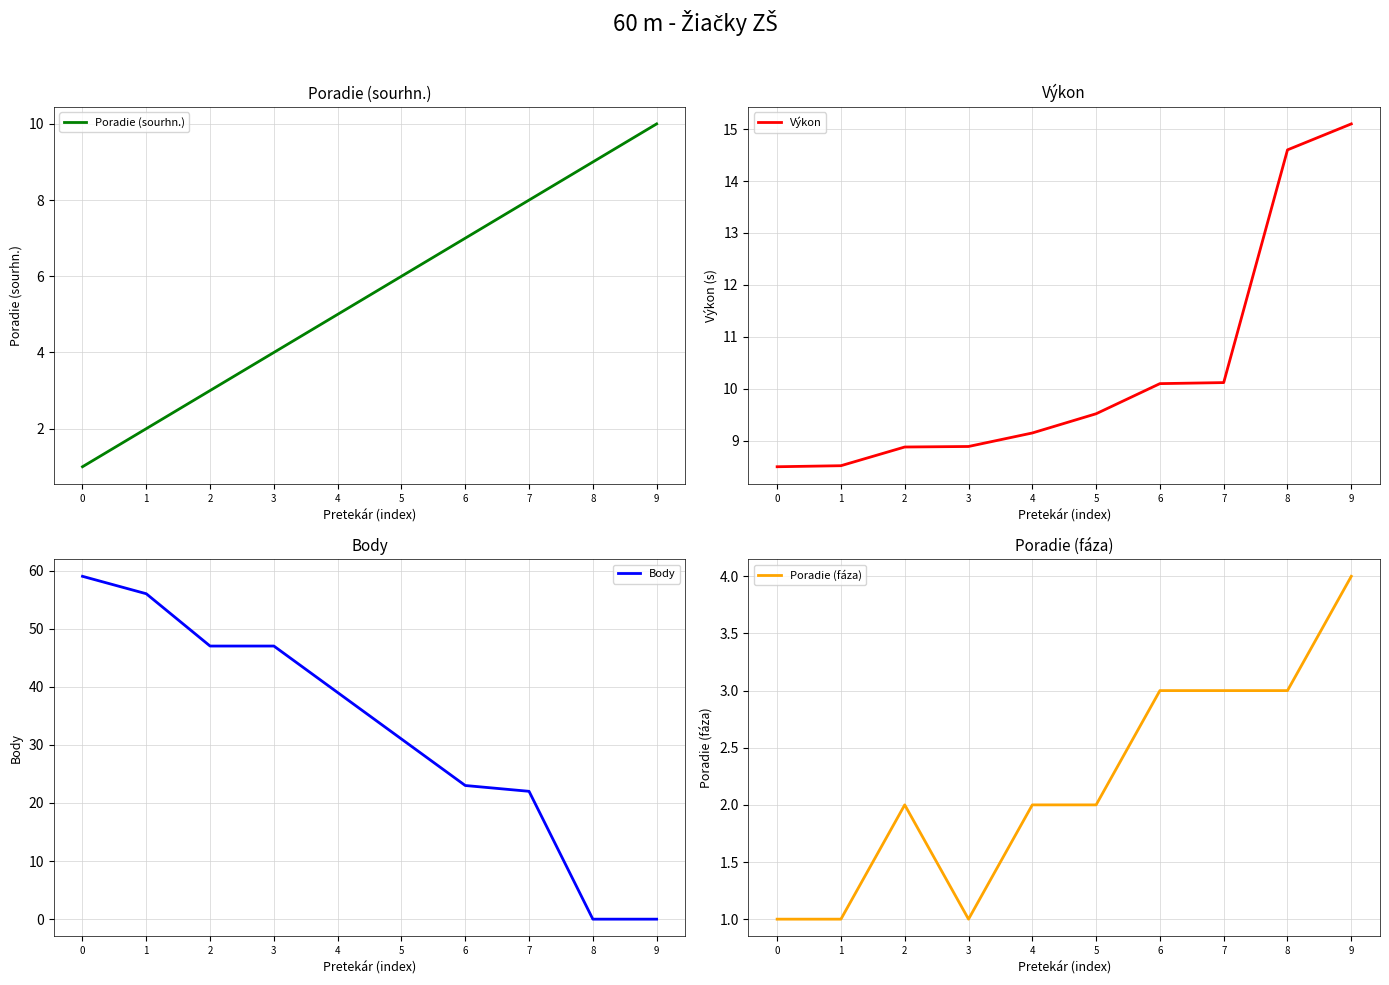

The Body series shows 47.0 at 2. True or false?

True